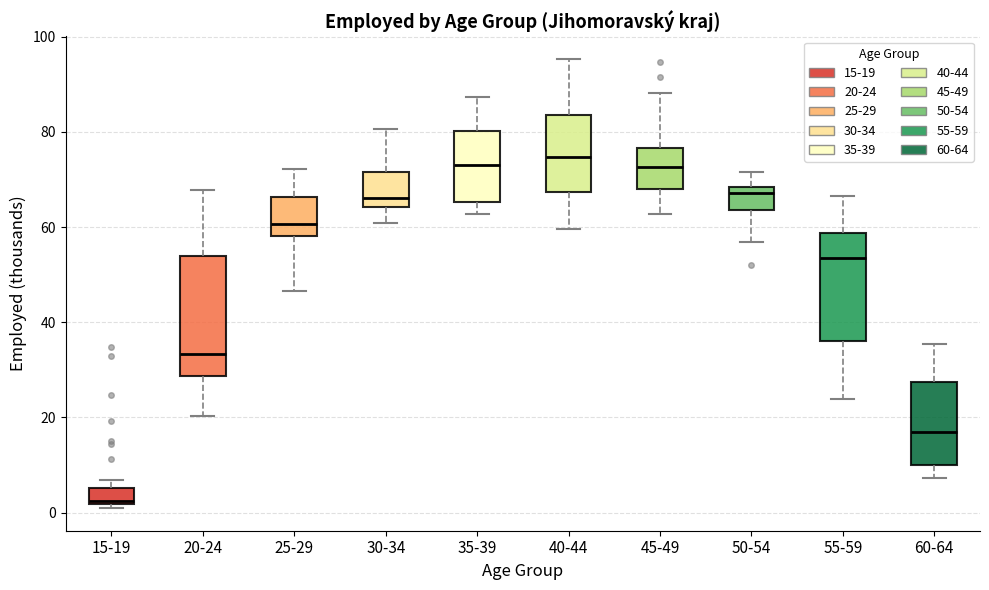

Reading left to right, read every box against the y-axis: the position of its median line, the range the box covers, and the ends of its whiskers. The values are not printed on the chart, so give them approximately, as read against the axis.

15-19: median 2 (just above the box's lower edge), box 2 to 6, whiskers 0 to 6 (above the box's upper edge)
20-24: median 34, box 28 to 54, whiskers 20 to 68
25-29: median 60, box 58 to 66, whiskers 46 to 72
30-34: median 66, box 64 to 72, whiskers 60 to 80
35-39: median 74, box 66 to 80, whiskers 62 to 88
40-44: median 74, box 68 to 84, whiskers 60 to 96
45-49: median 72, box 68 to 76, whiskers 62 to 88
50-54: median 68 (just below the box's upper edge), box 64 to 68, whiskers 56 to 72
55-59: median 54, box 36 to 58, whiskers 24 to 66
60-64: median 18, box 10 to 28, whiskers 8 to 36